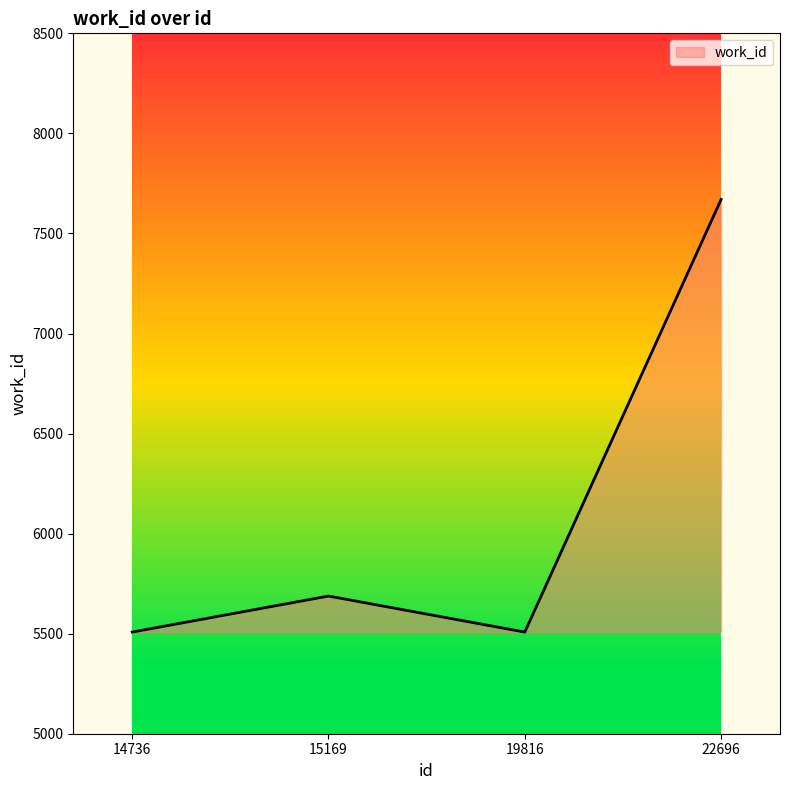

Is it true that the value at 19816 is 1694?

False